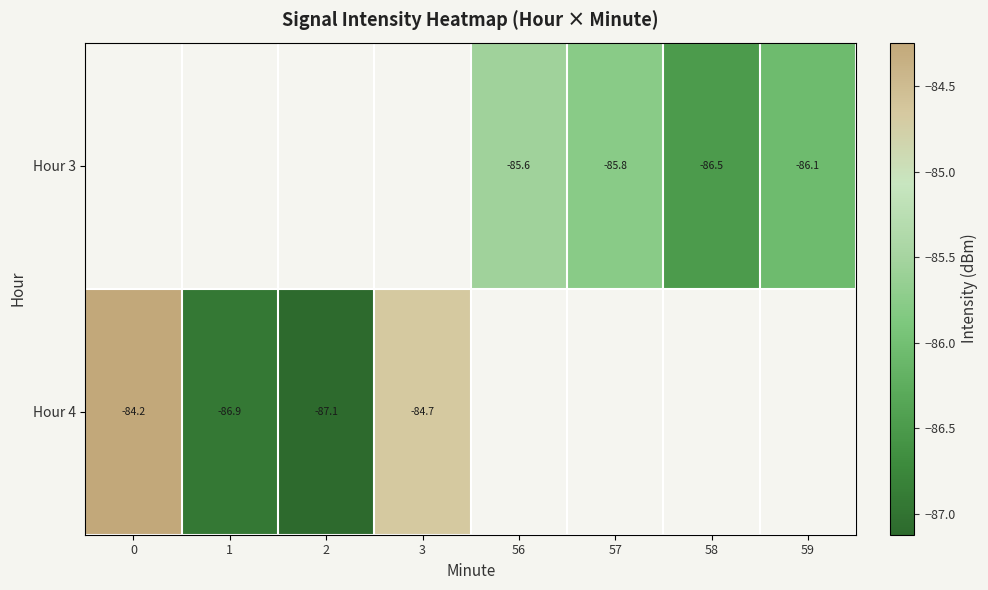

Is the value of Hour 4 at 1 greater than the value of Hour 3 at 58?

No